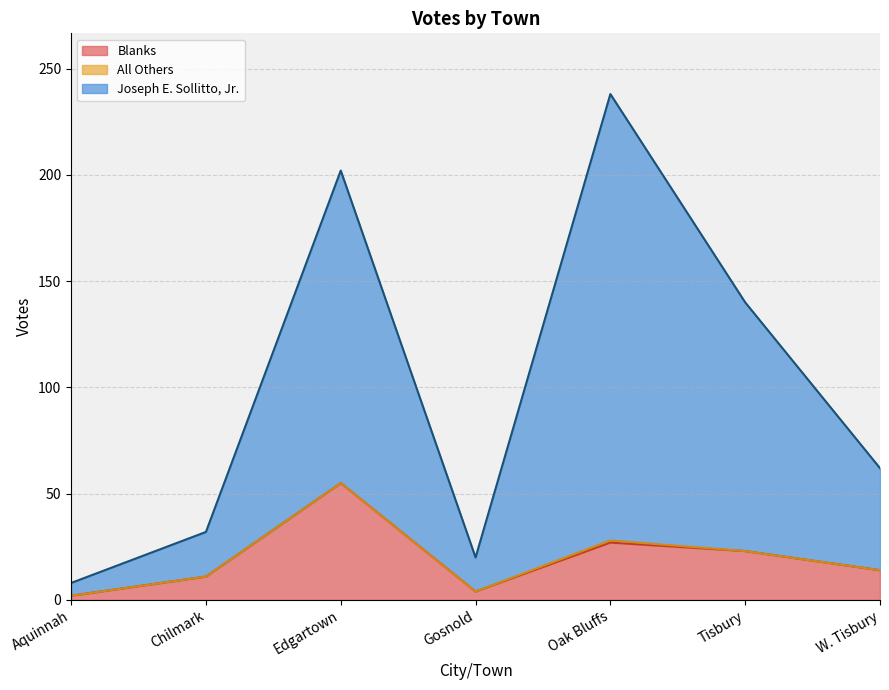

Which series has the largest range (max minus min)?

Joseph E. Sollitto, Jr.